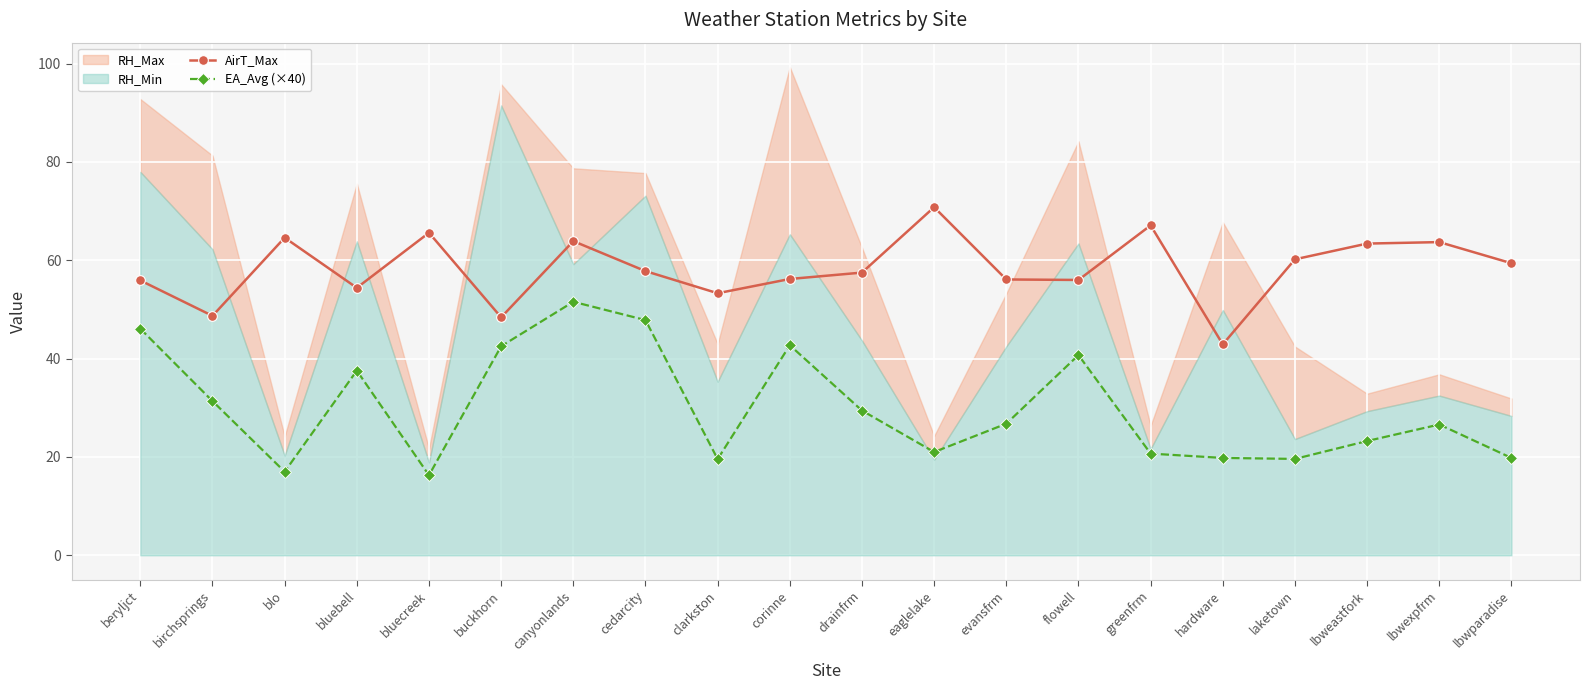

True or false: AirT_Max has a value of 22.1 at lbwexpfrm.

False